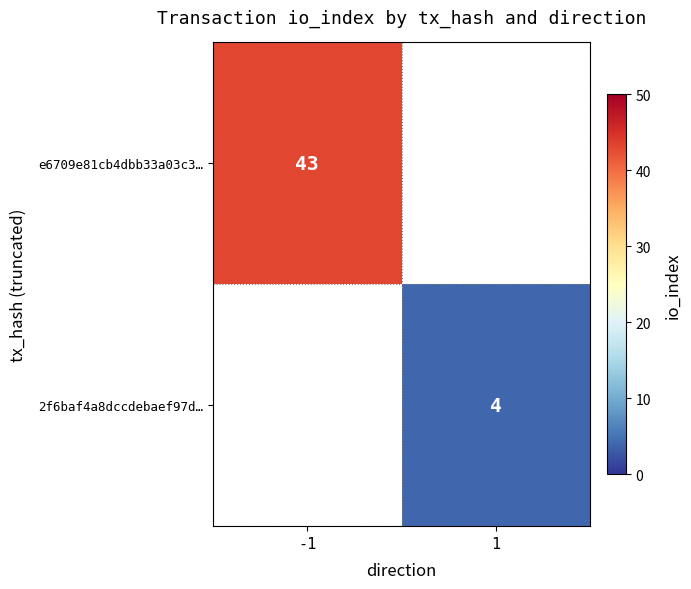

Count the number of data series in this chart.

2